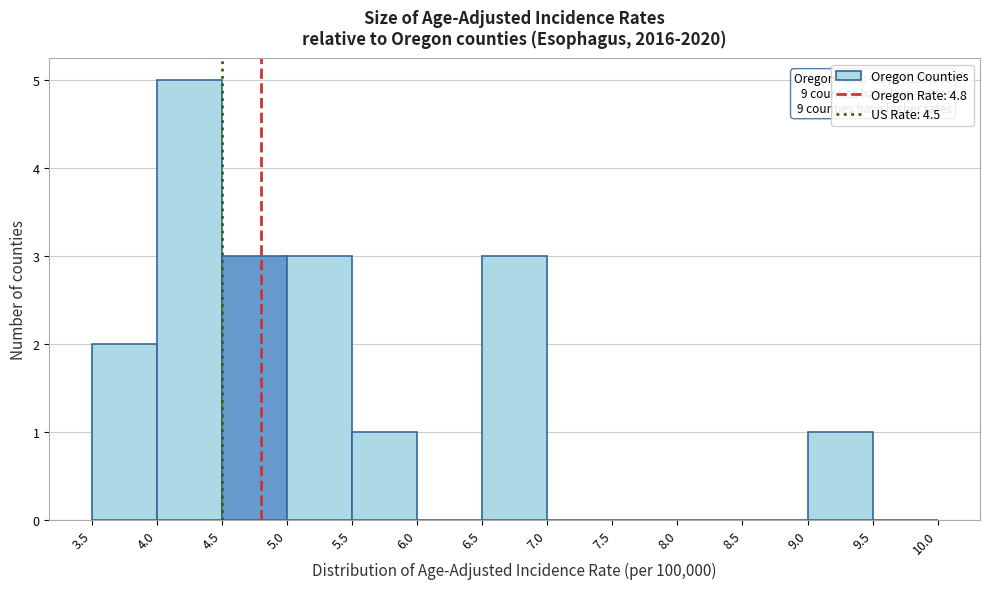

Which range on the x-axis has the tallest bar?

4.0 to 4.5